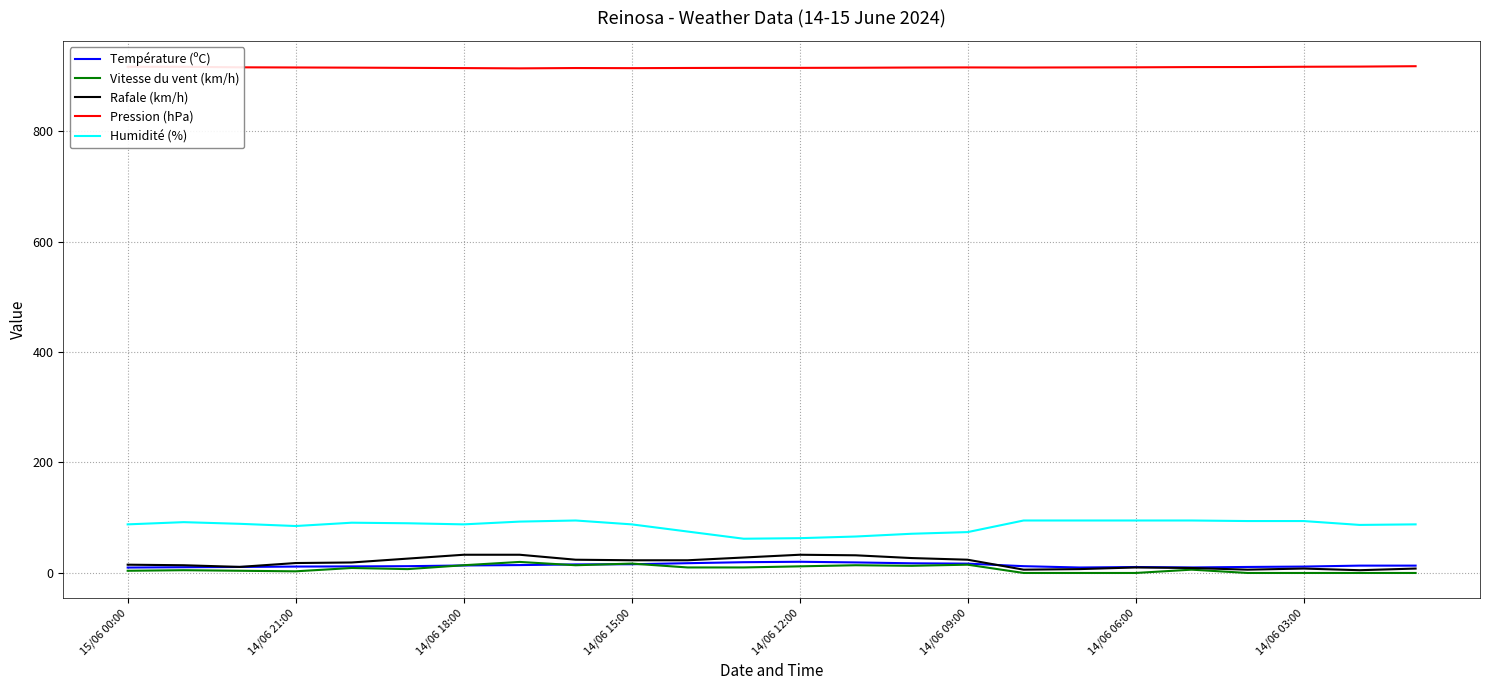

True or false: Pression (hPa) and Température (ºC) cross at least once.

False